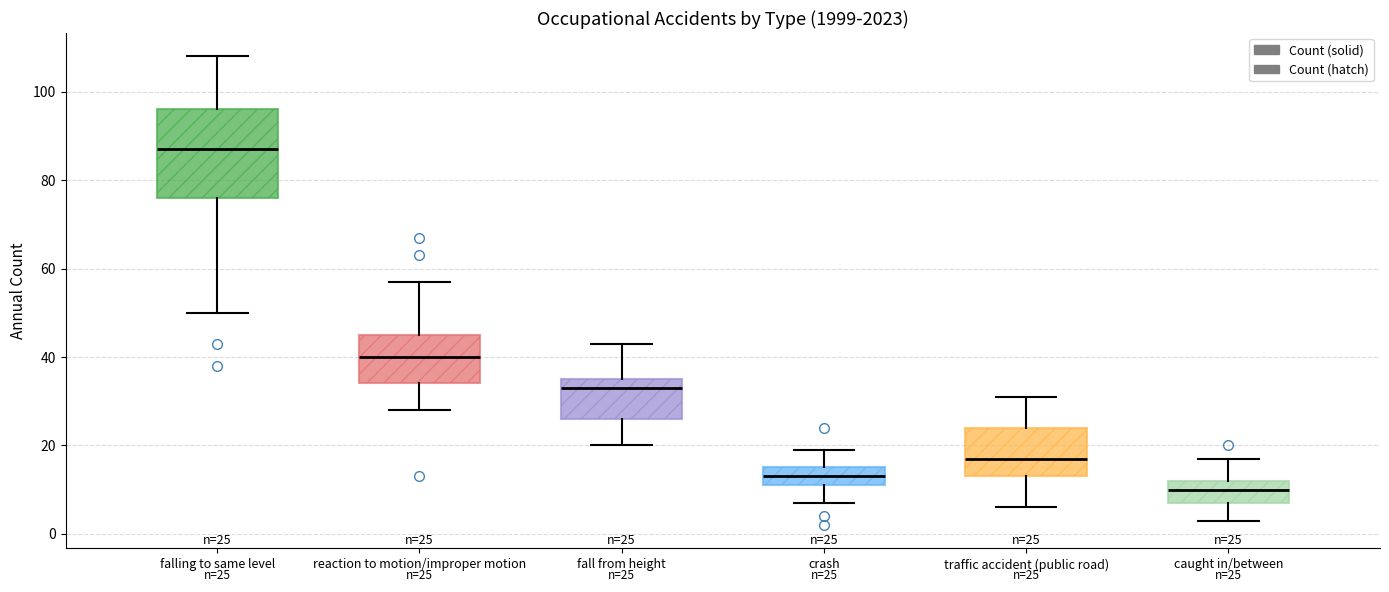

Comparing the boxes themselves (not the whiskers), which one is the tallest?

falling to same level